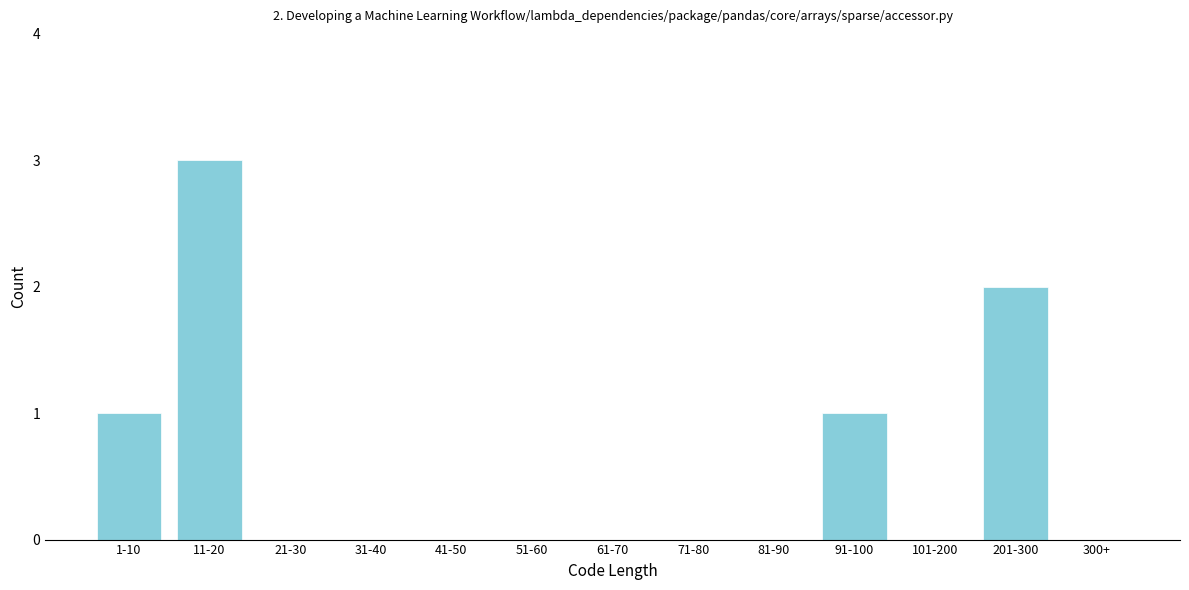

Reading right to left, what are all the values shown in this chart?

300+=0	201-300=2	101-200=0	91-100=1	81-90=0	71-80=0	61-70=0	51-60=0	41-50=0	31-40=0	21-30=0	11-20=3	1-10=1